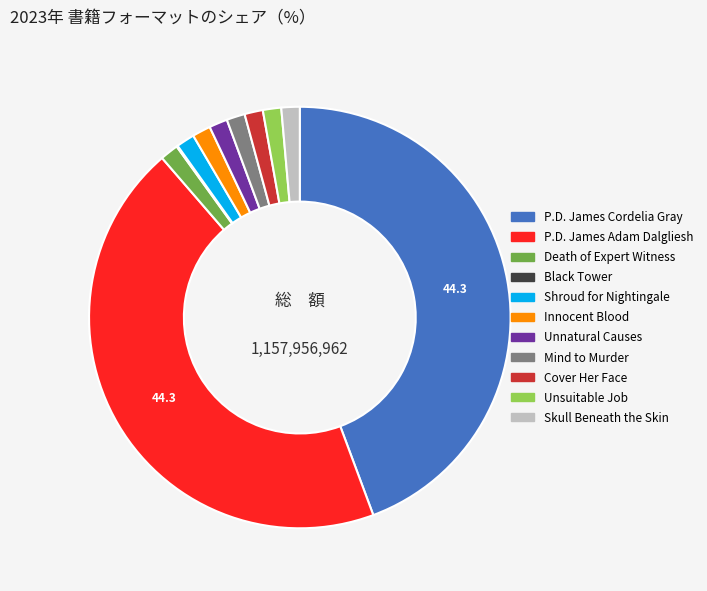

Is there a majority slice in this chart?

No